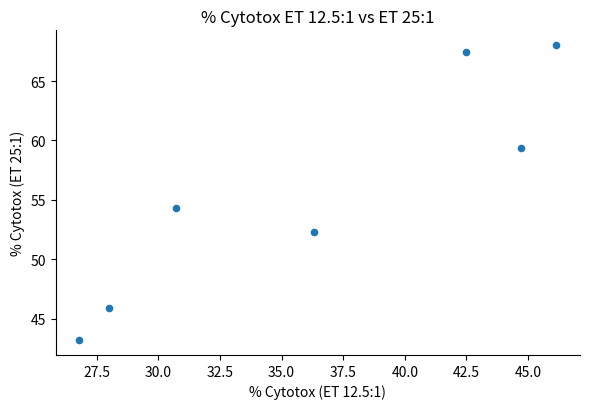

What is the average X value?

36.4